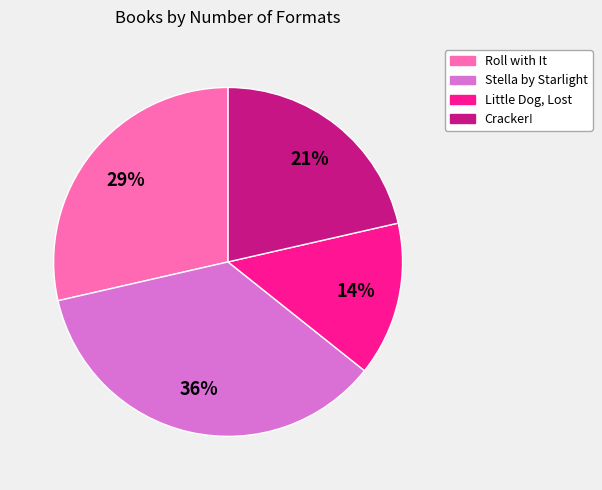

Which category has the biggest portion of the pie?

Stella by Starlight